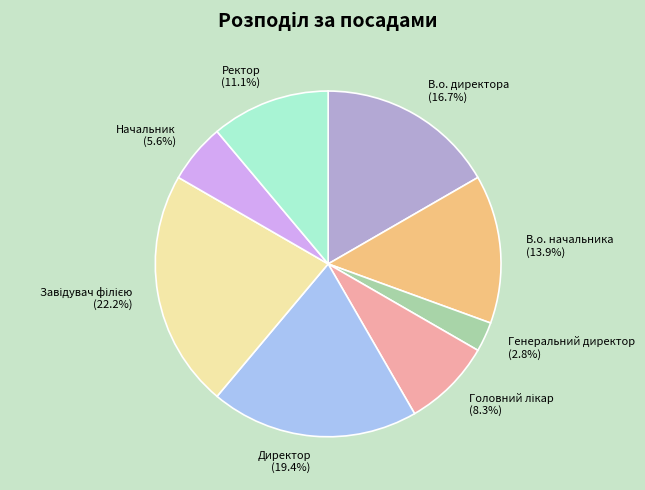

To the nearest percent, what is the difference between the largest and smallest slice percentages?

19%